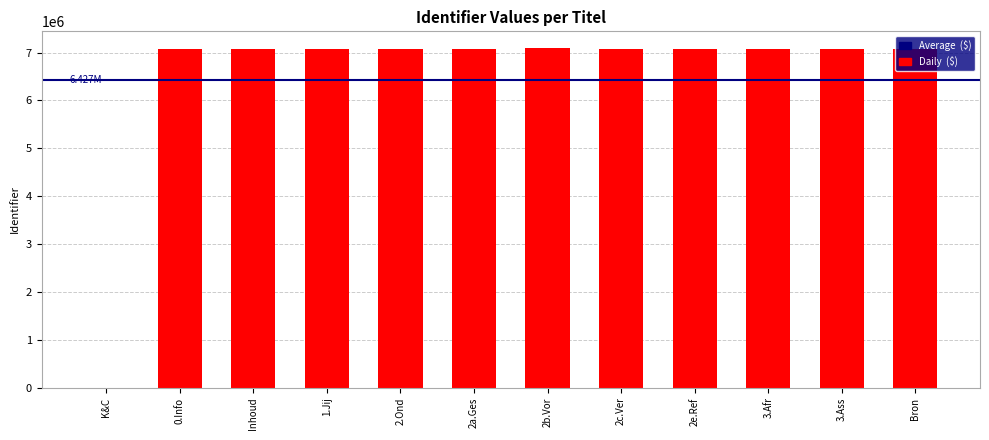

Does the chart contain stacked bars?

No